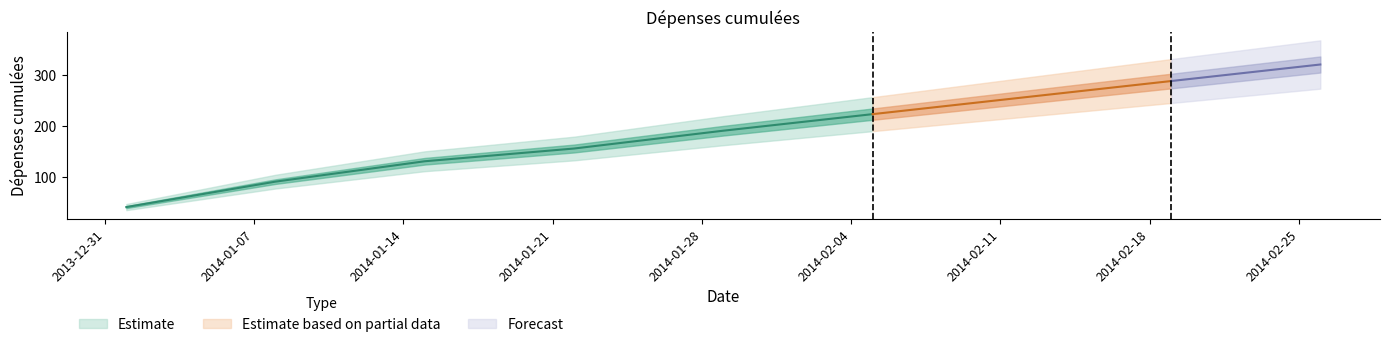

The chart shows a value of 130.0 at 2014-01-15. True or false?

True